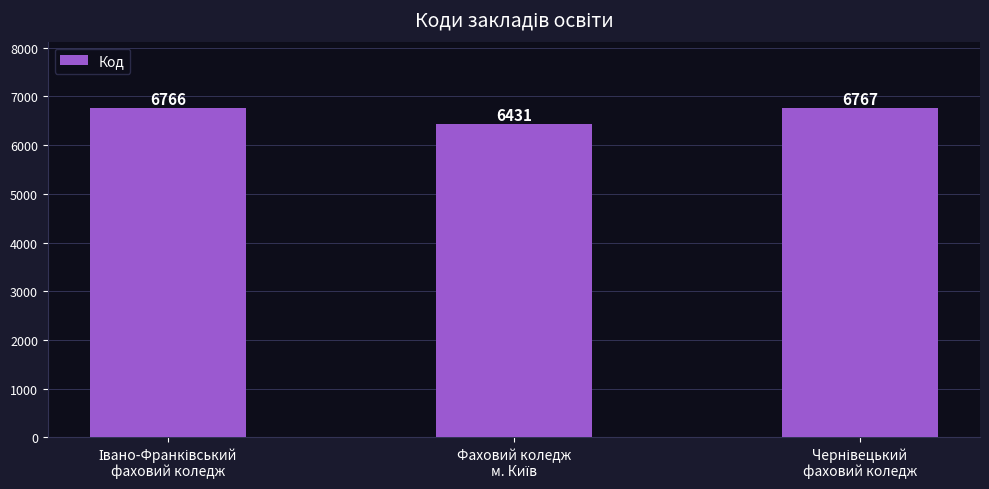

What is the value of the 3rd bar from the left?

6767